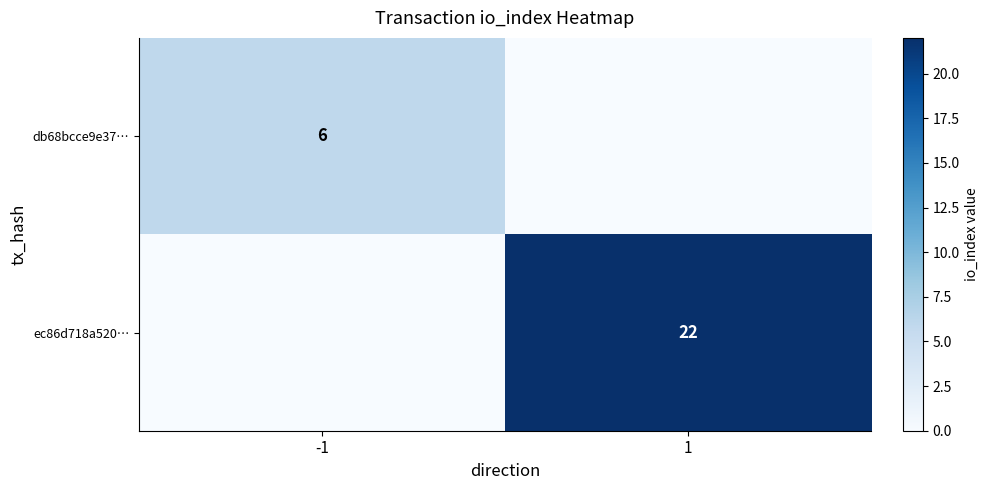

Is the value of ec86d718a520… at 1 greater than the value of db68bcce9e37… at -1?

Yes